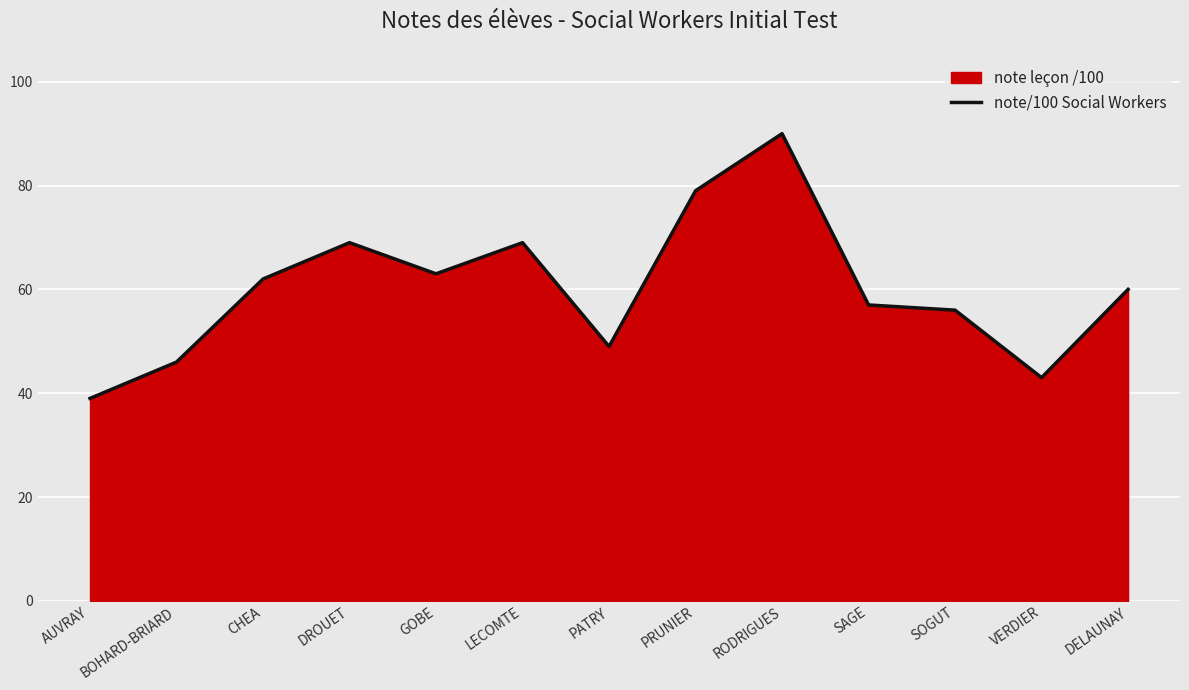

List the labels in order of value, smallest first.

AUVRAY, VERDIER, BOHARD-BRIARD, PATRY, SOGUT, SAGE, DELAUNAY, CHEA, GOBE, DROUET, LECOMTE, PRUNIER, RODRIGUES